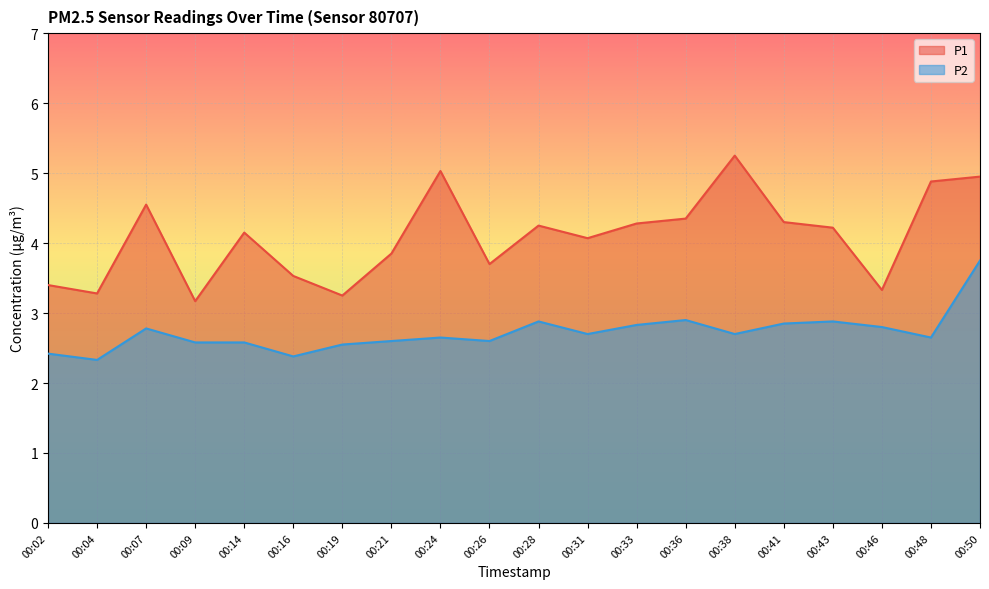

Which series has the widest spread of values?

P1